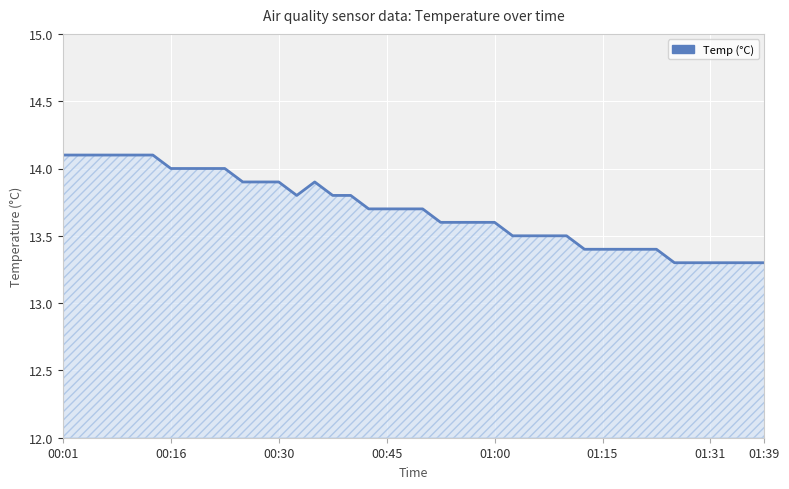

What is the difference between the maximum and minimum values?

0.8